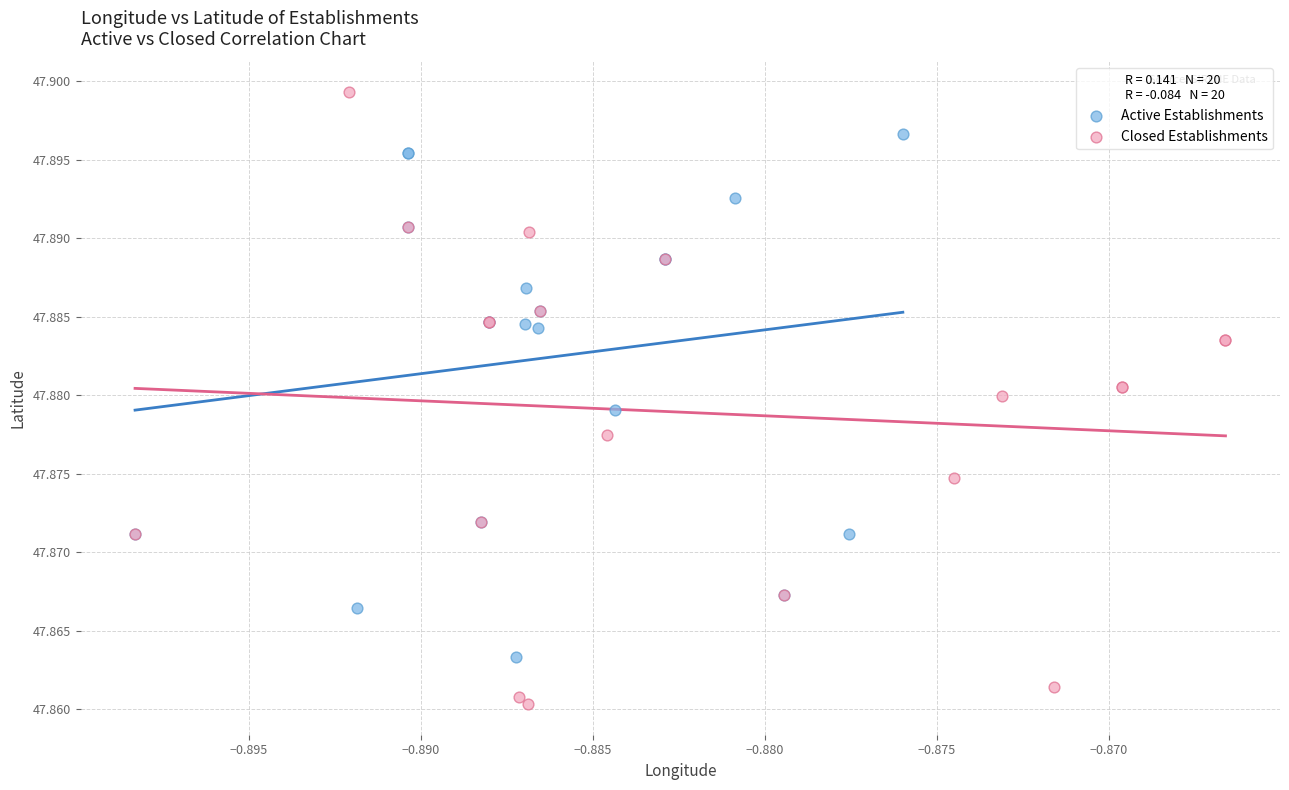

Which series reaches the maximum Y coordinate?

Closed Establishments